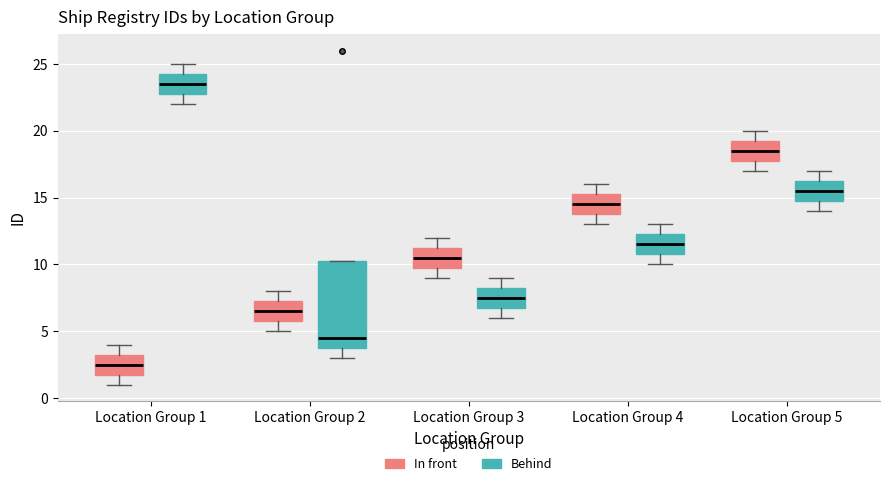

Reading left to right, transcribe this box plot: for each box, give where its median line is, the range the box spans, and where its two whiskers end, as read against the y-axis. The values are not printed on the chart, so give them approximately, as read against the axis.

Location Group 1 (In front): median 2.5, box 2.0 to 3.5, whiskers 1.0 to 4.0
Location Group 1 (Behind): median 23.5, box 23.0 to 24.5, whiskers 22.0 to 25.0
Location Group 2 (In front): median 6.5, box 6.0 to 7.5, whiskers 5.0 to 8.0
Location Group 2 (Behind): median 4.5, box 4.0 to 10.5, whiskers 3.0 to 10.5
Location Group 3 (In front): median 10.5, box 10.0 to 11.5, whiskers 9.0 to 12.0
Location Group 3 (Behind): median 7.5, box 7.0 to 8.5, whiskers 6.0 to 9.0
Location Group 4 (In front): median 14.5, box 14.0 to 15.5, whiskers 13.0 to 16.0
Location Group 4 (Behind): median 11.5, box 11.0 to 12.5, whiskers 10.0 to 13.0
Location Group 5 (In front): median 18.5, box 18.0 to 19.5, whiskers 17.0 to 20.0
Location Group 5 (Behind): median 15.5, box 15.0 to 16.5, whiskers 14.0 to 17.0